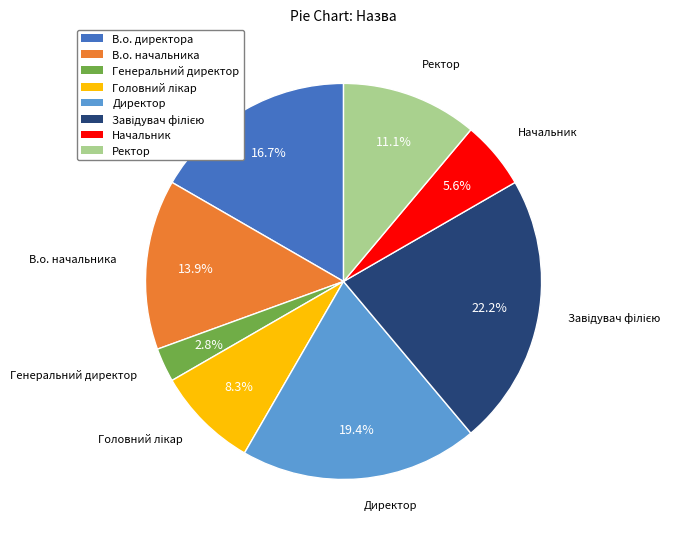

Count the number of slices in the pie.

8